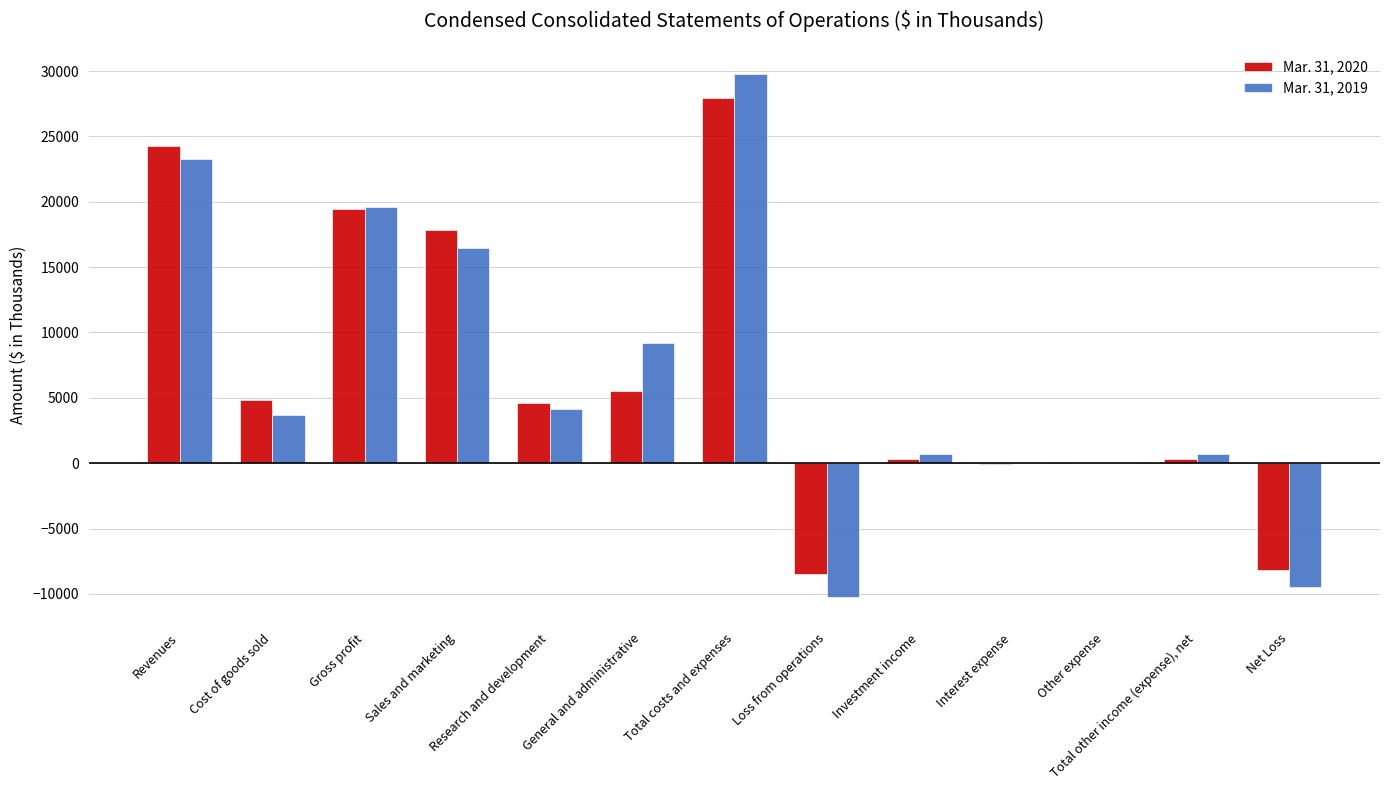

The value of Mar. 31, 2019 at Net Loss is -9504. True or false?

True